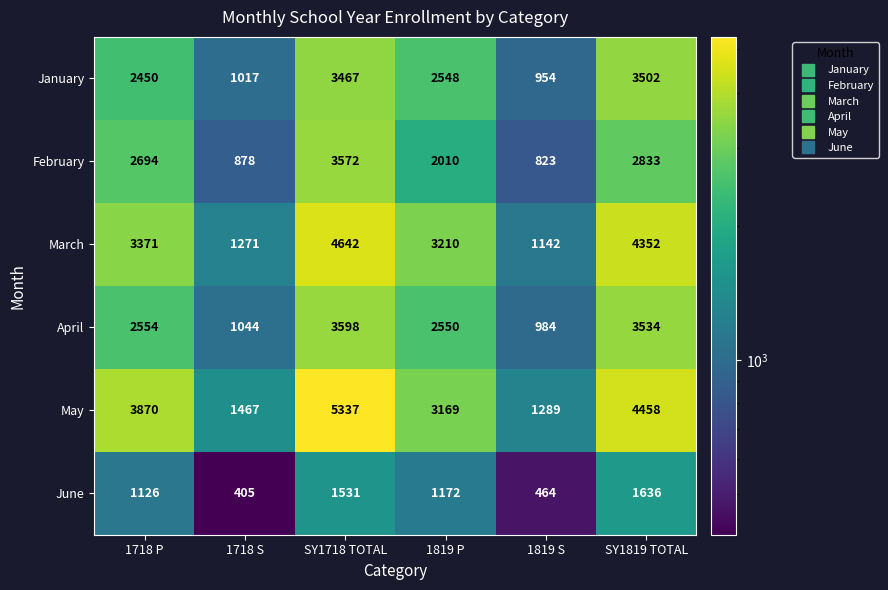

What is the sum of the June values at 1819 P and 1718 S?

1577